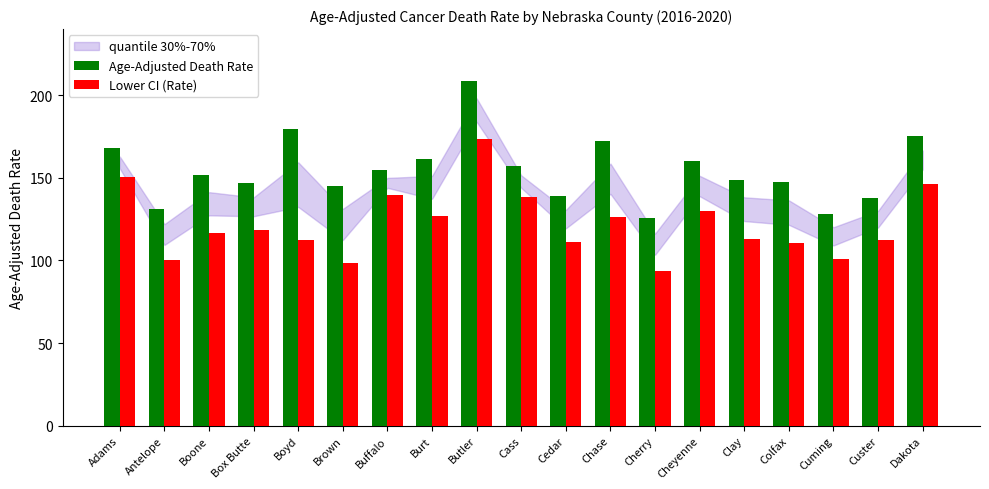

At which label does Lower CI (Rate) first exceed 116?

Adams